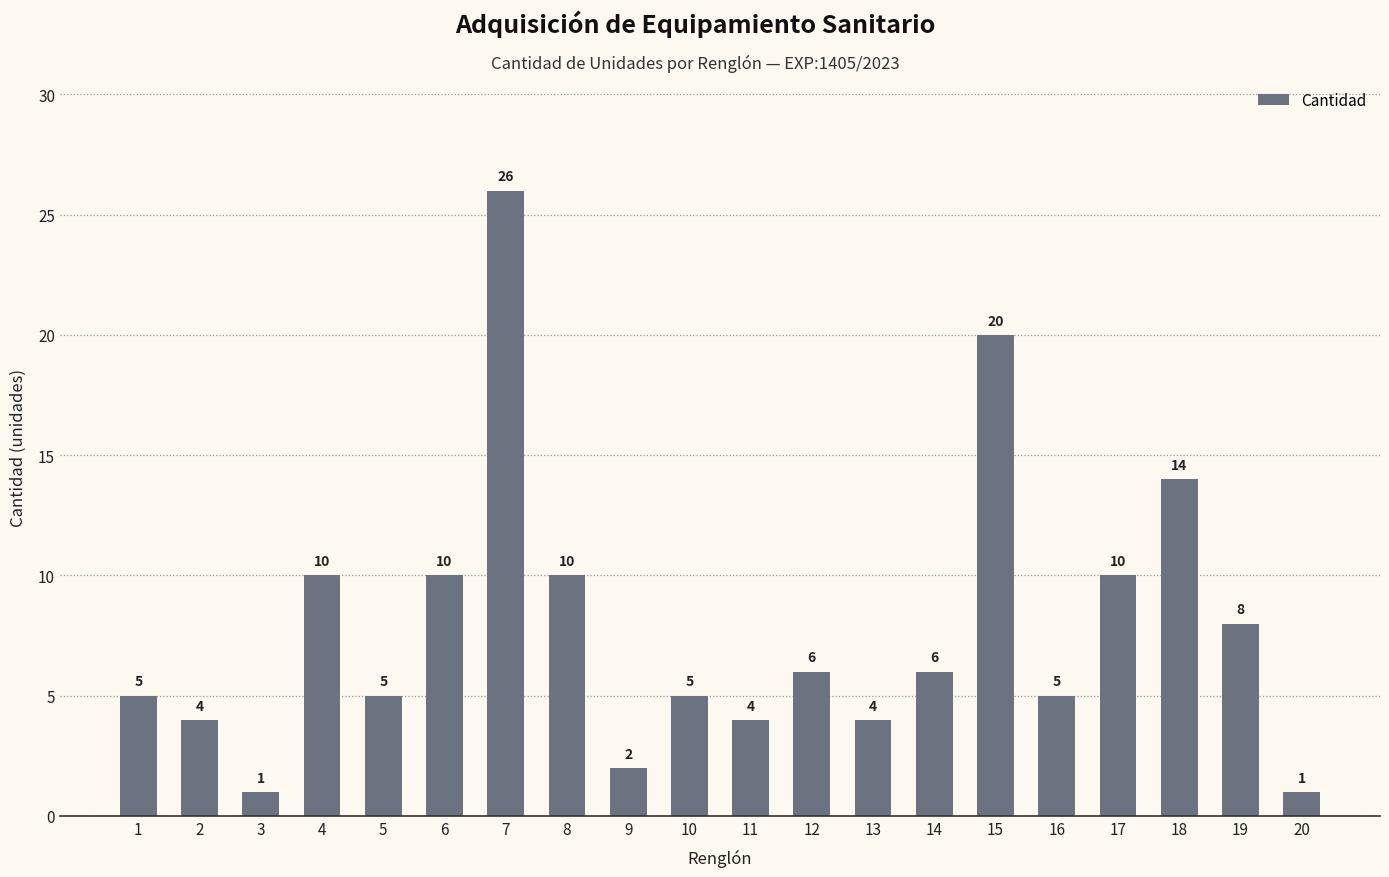

Reading left to right, what are all the values shown in this chart?

1=5	2=4	3=1	4=10	5=5	6=10	7=26	8=10	9=2	10=5	11=4	12=6	13=4	14=6	15=20	16=5	17=10	18=14	19=8	20=1